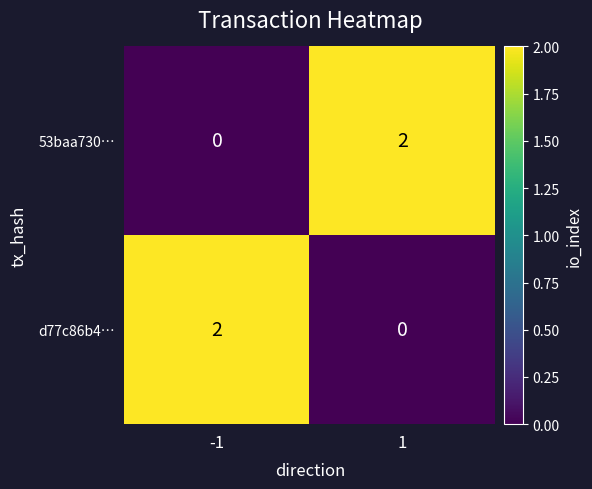

Reading left to right, what are all the values shown in this chart?

53baa730…: -1=0	1=2
d77c86b4…: -1=2	1=0